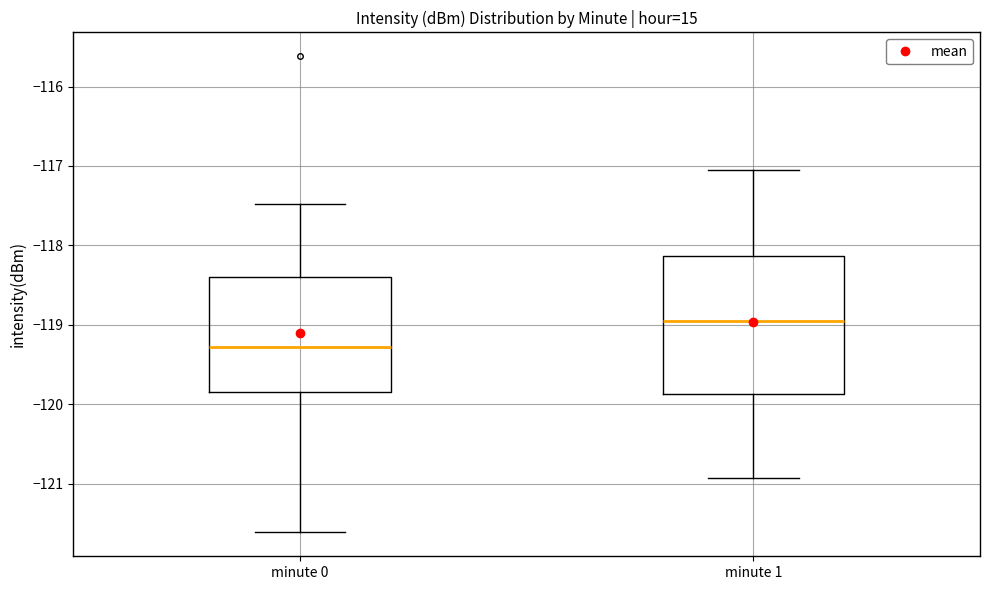

Reading left to right, read every box against the y-axis: the position of its median line, the range the box covers, and the ends of its whiskers. The values are not printed on the chart, so give them approximately, as read against the axis.

minute 0: median -119.3, box -119.8 to -118.4, whiskers -121.6 to -117.5
minute 1: median -118.9, box -119.9 to -118.1, whiskers -120.9 to -117.1